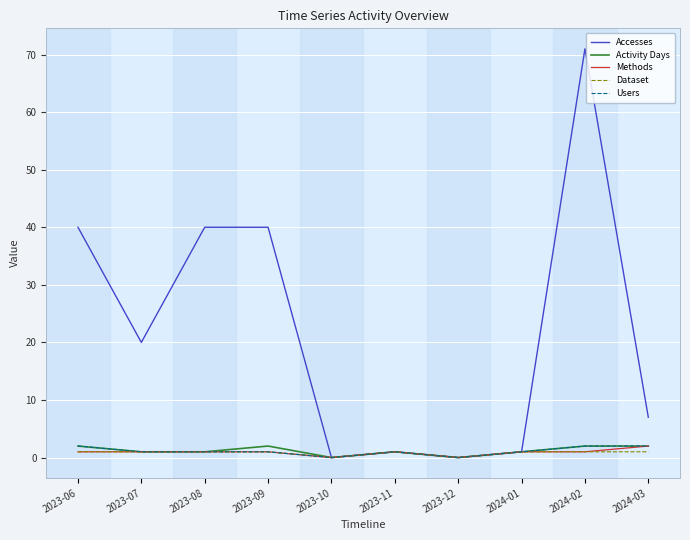

What are all the series names shown in the legend?

Accesses, Activity Days, Methods, Dataset, Users